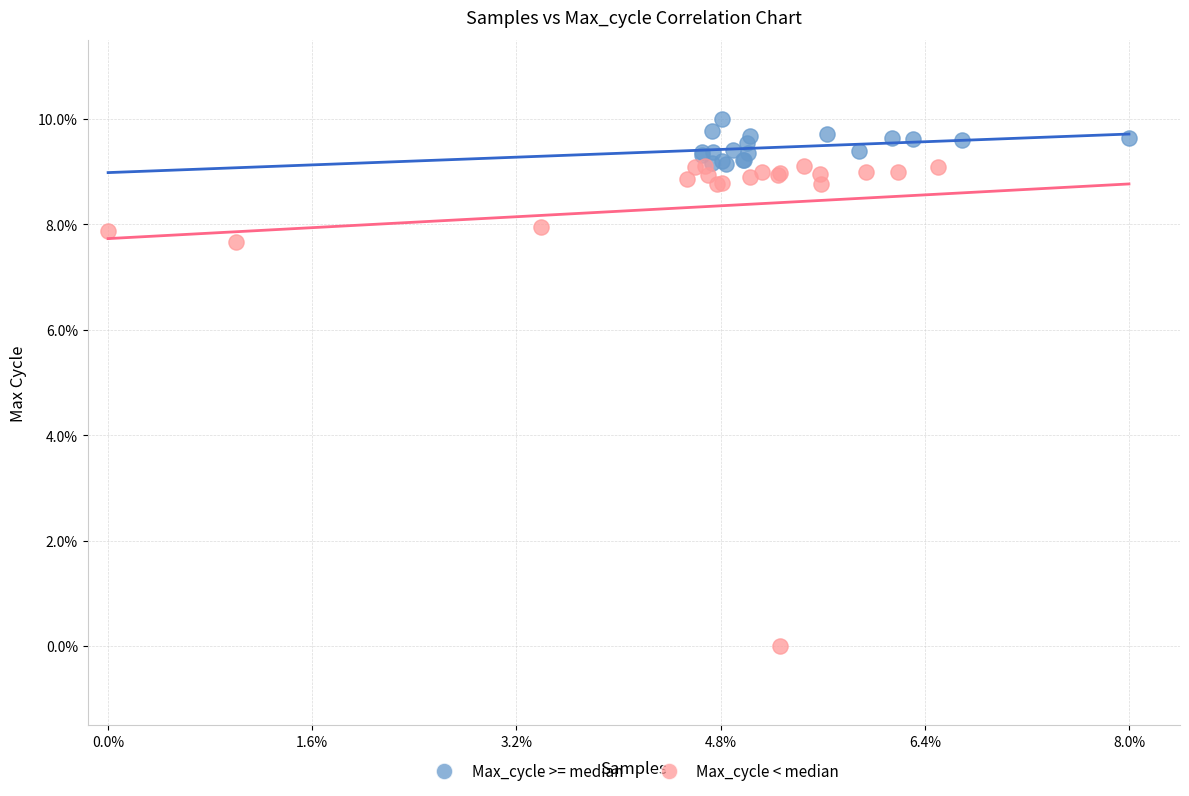

What are all the series names shown in the legend?

Max_cycle >= median, Max_cycle < median